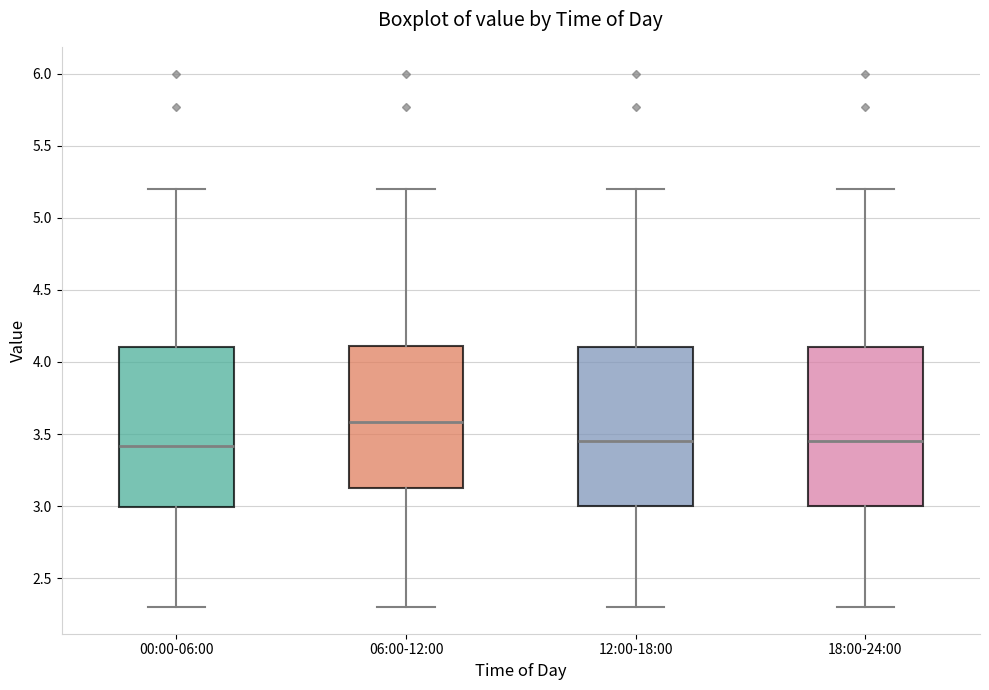

Reading left to right, transcribe this box plot: for each box, give where its median line is, the range the box spans, and where its two whiskers end, as read against the y-axis. The values are not printed on the chart, so give them approximately, as read against the axis.

00:00-06:00: median 3.40, box 3.00 to 4.10, whiskers 2.30 to 5.20
06:00-12:00: median 3.60, box 3.15 to 4.10, whiskers 2.30 to 5.20
12:00-18:00: median 3.45, box 3.00 to 4.10, whiskers 2.30 to 5.20
18:00-24:00: median 3.45, box 3.00 to 4.10, whiskers 2.30 to 5.20